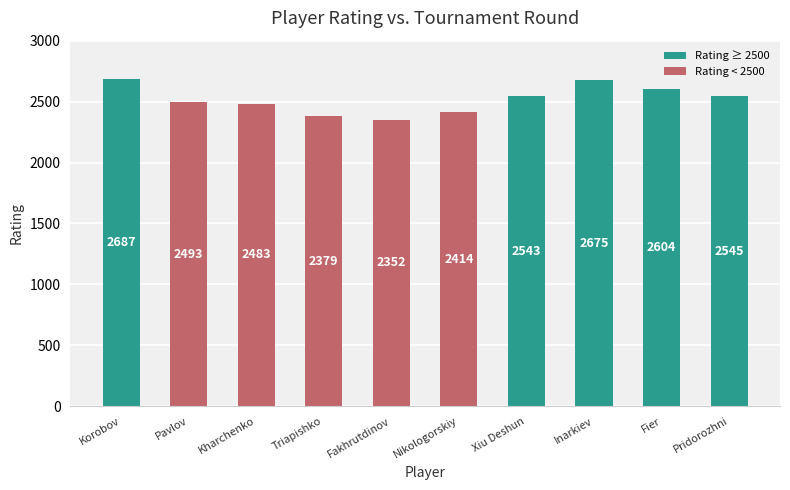

What is the difference between the second highest and second lowest values?

296